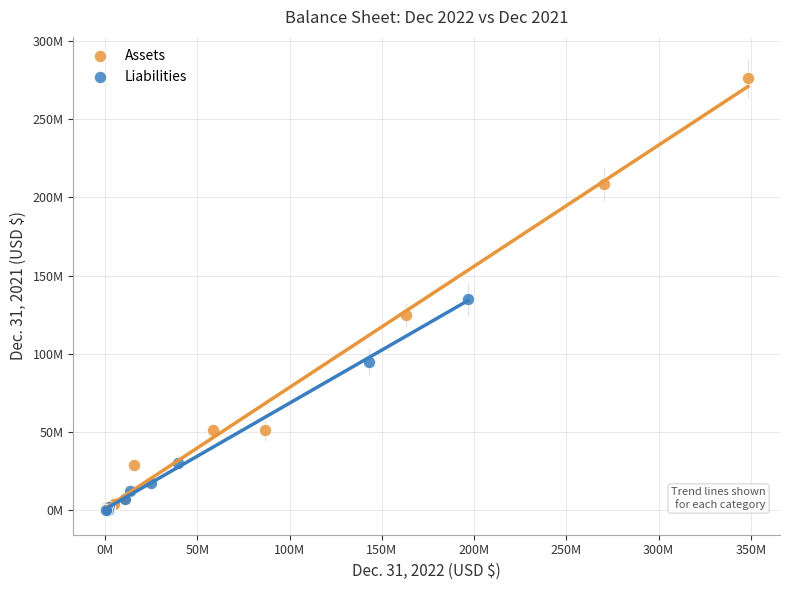

What are all the series names shown in the legend?

Assets, Liabilities